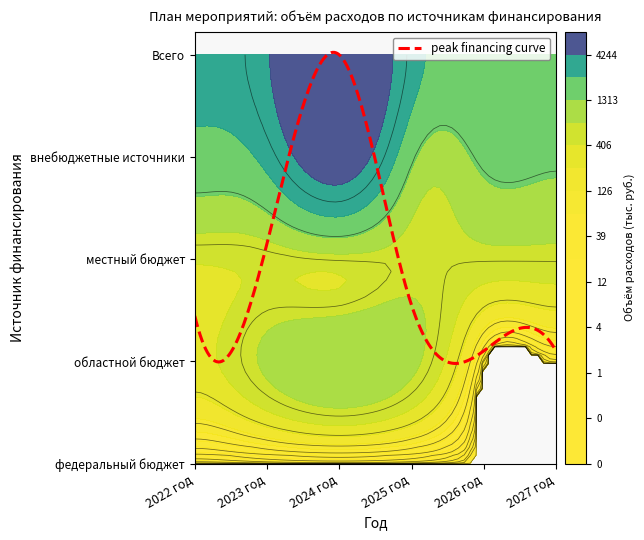

The областной бюджет series shows 447.0 at 2027 год. True or false?

False